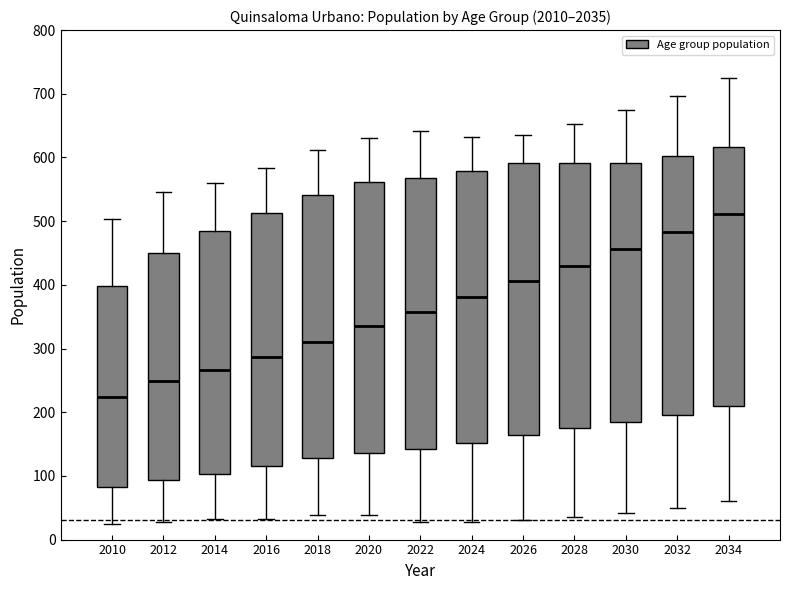

Reading left to right, transcribe this box plot: for each box, give where its median line is, the range the box spans, and where its two whiskers end, as read against the y-axis. The values are not printed on the chart, so give them approximately, as read against the axis.

2010: median 220, box 80 to 400, whiskers 20 to 500
2012: median 250, box 90 to 450, whiskers 30 to 550
2014: median 270, box 100 to 490, whiskers 30 to 560
2016: median 290, box 120 to 510, whiskers 30 to 580
2018: median 310, box 130 to 540, whiskers 40 to 610
2020: median 340, box 140 to 560, whiskers 40 to 630
2022: median 360, box 140 to 570, whiskers 30 to 640
2024: median 380, box 150 to 580, whiskers 30 to 630
2026: median 410, box 160 to 590, whiskers 30 to 640
2028: median 430, box 180 to 590, whiskers 40 to 650
2030: median 460, box 180 to 590, whiskers 40 to 680
2032: median 480, box 200 to 600, whiskers 50 to 700
2034: median 510, box 210 to 620, whiskers 60 to 730